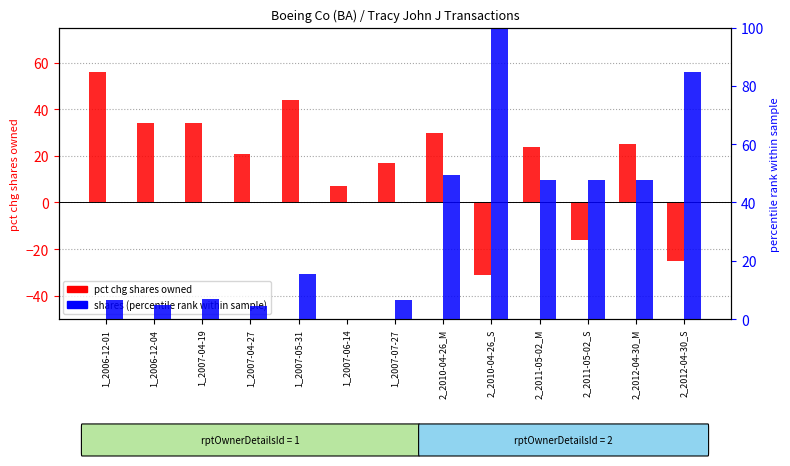

How many bars are there in total?

26